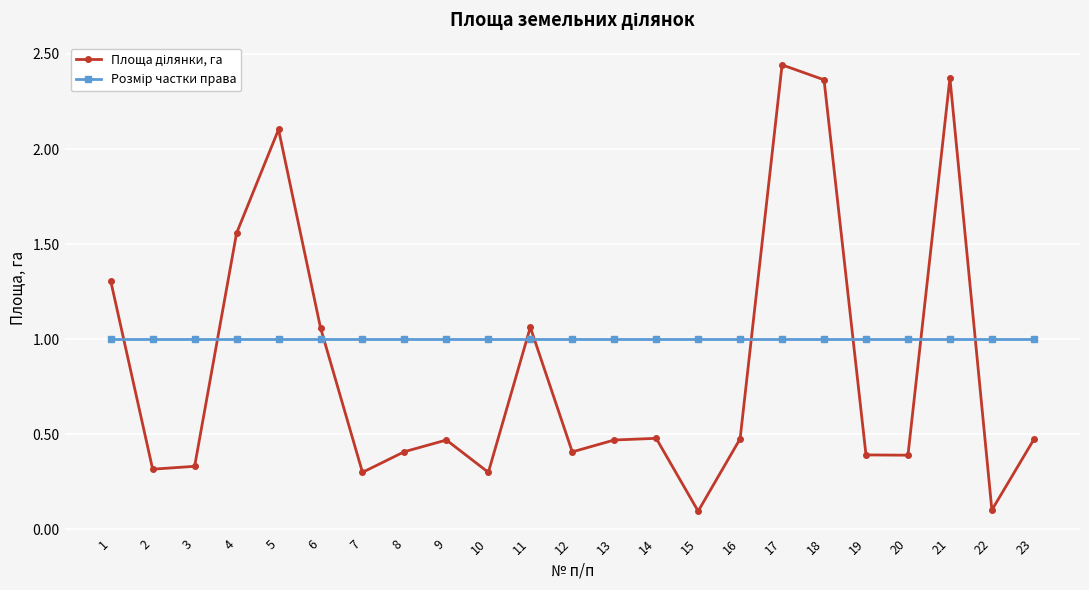

Which category has the highest value across all series?

17